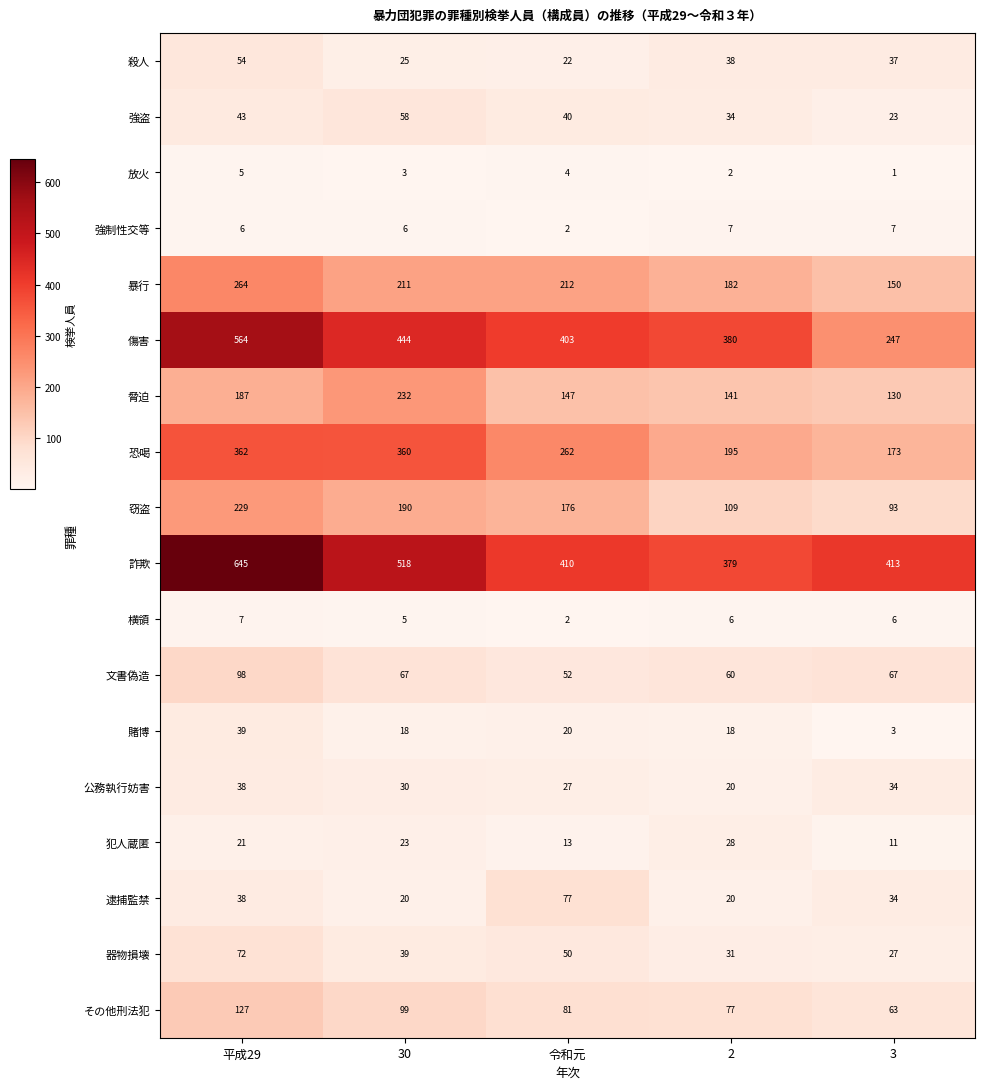

What is the difference between the highest and lowest values at 2?

378